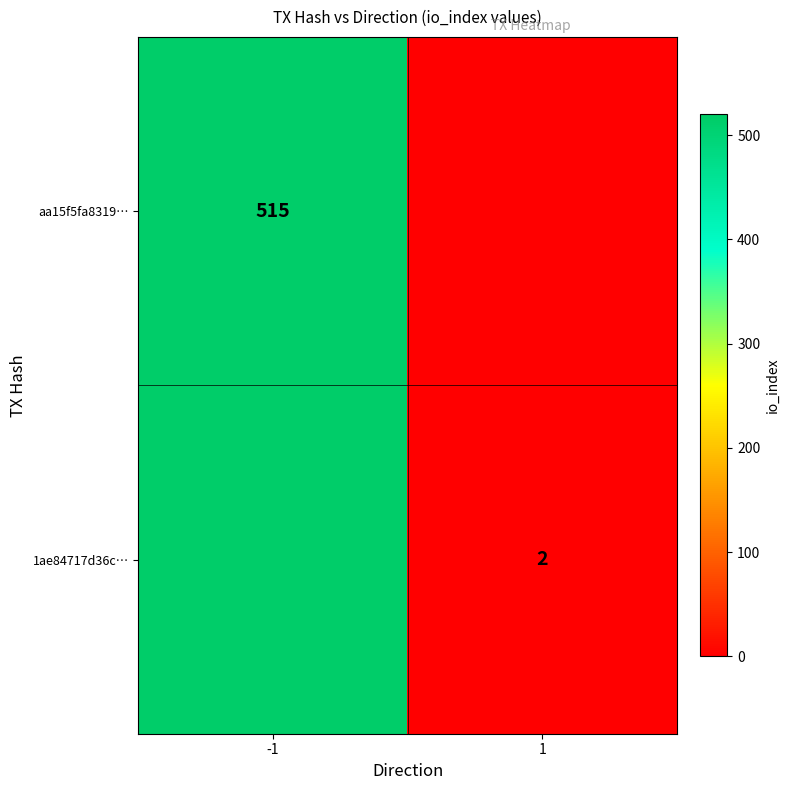

True or false: aa15f5fa8319… has a value of 328 at -1.

False